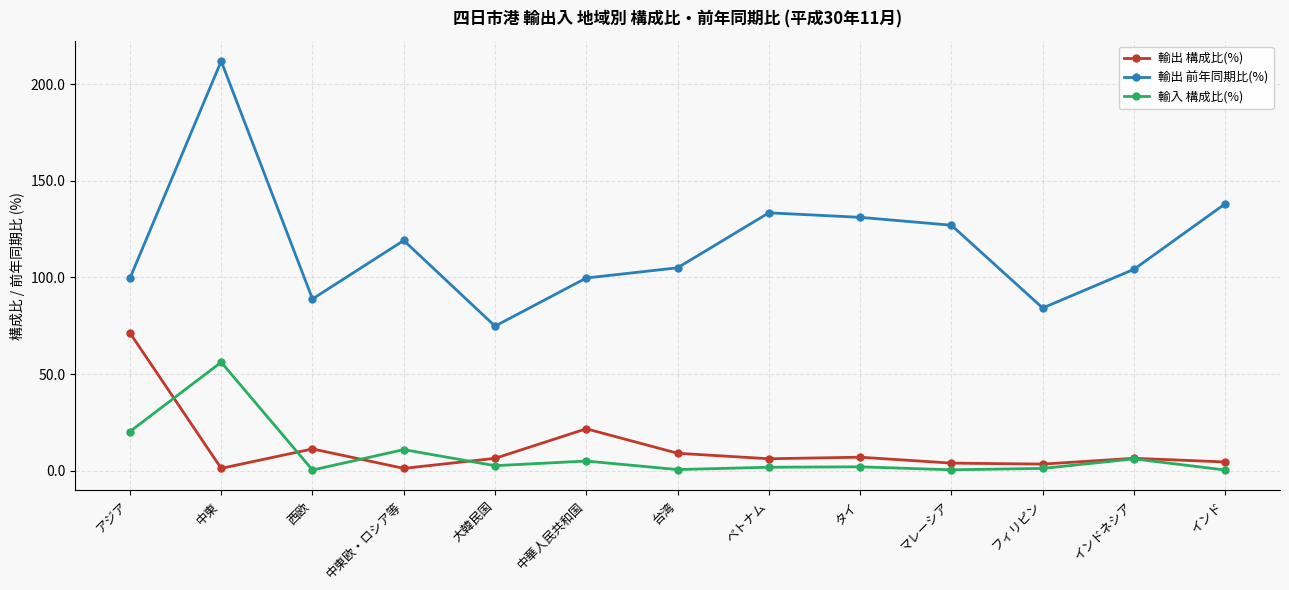

What is the smallest value displayed?

0.3